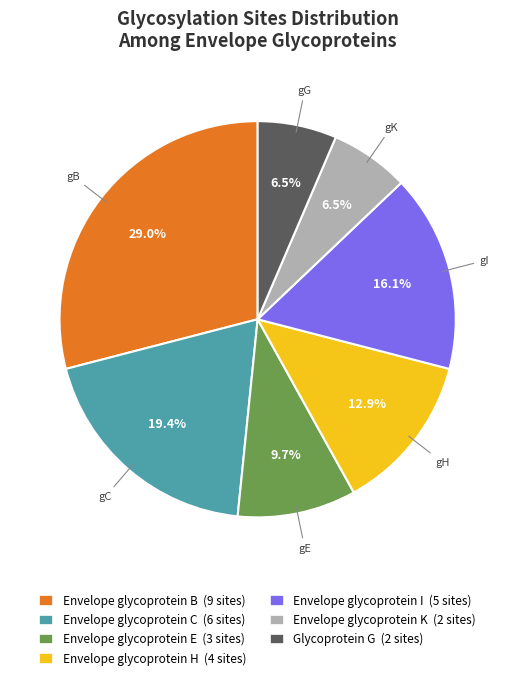

How many slices are in this pie chart?

7